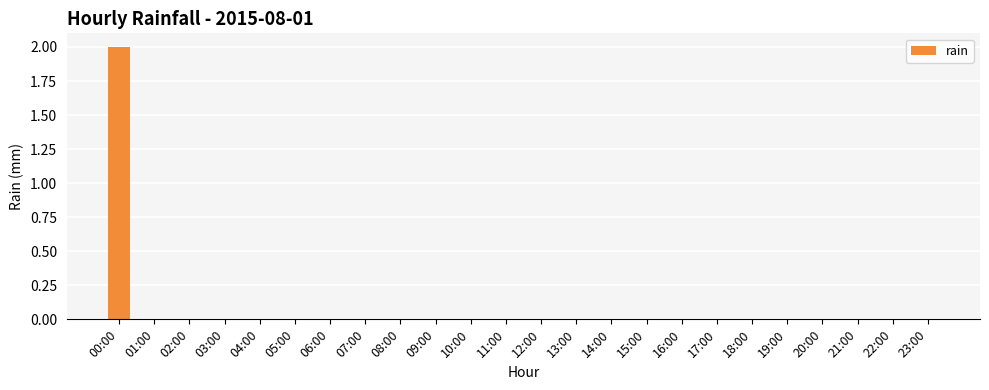

How many categories are shown in the chart?

24